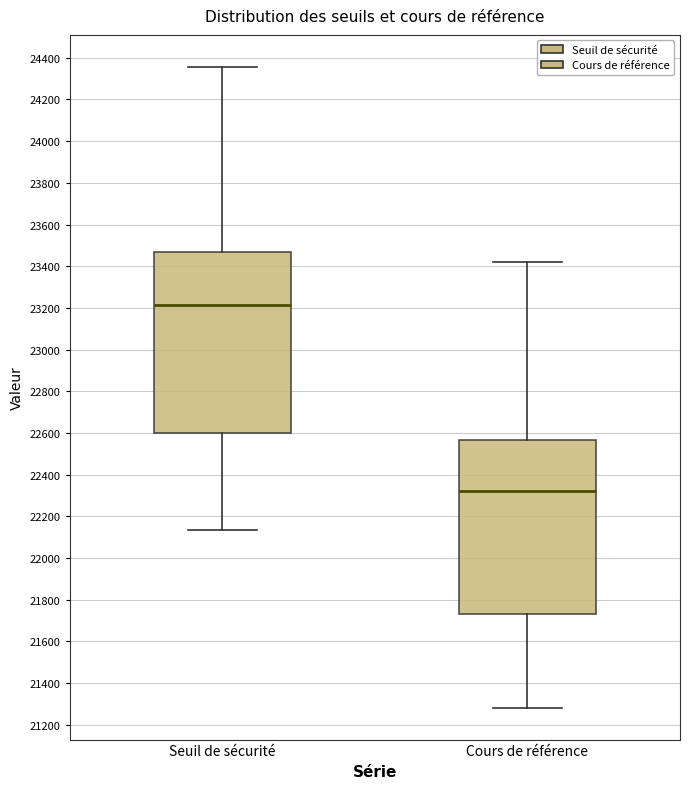

Where is the upper edge of the box for Seuil de sécurité on the y-axis? The values are not printed on the chart, so give them approximately, as read against the axis.

23460